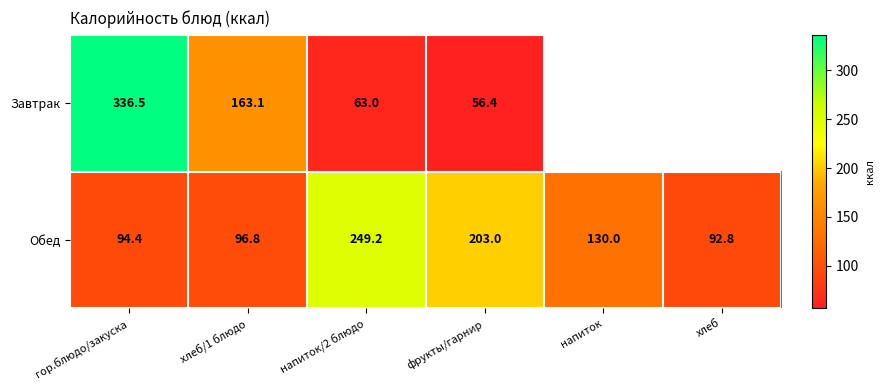

Is the value of Обед at хлеб greater than the value of Завтрак at гор.блюдо/закуска?

No